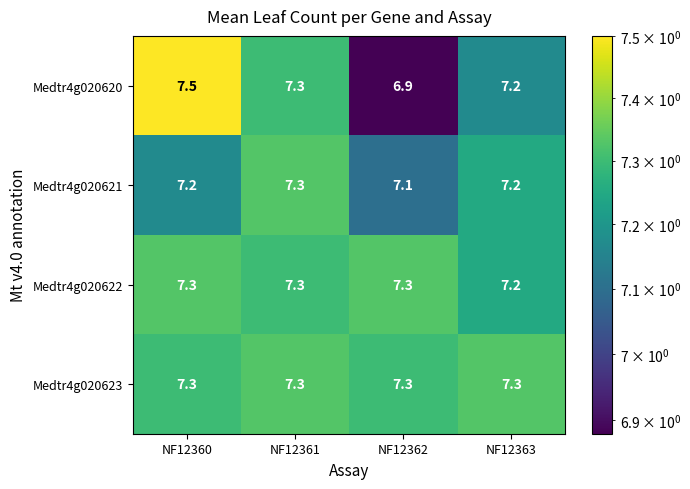

Reading right to left, what are all the values shown in this chart?

Medtr4g020620: 7.2	6.9	7.3	7.5
Medtr4g020621: 7.2	7.1	7.3	7.2
Medtr4g020622: 7.2	7.3	7.3	7.3
Medtr4g020623: 7.3	7.3	7.3	7.3